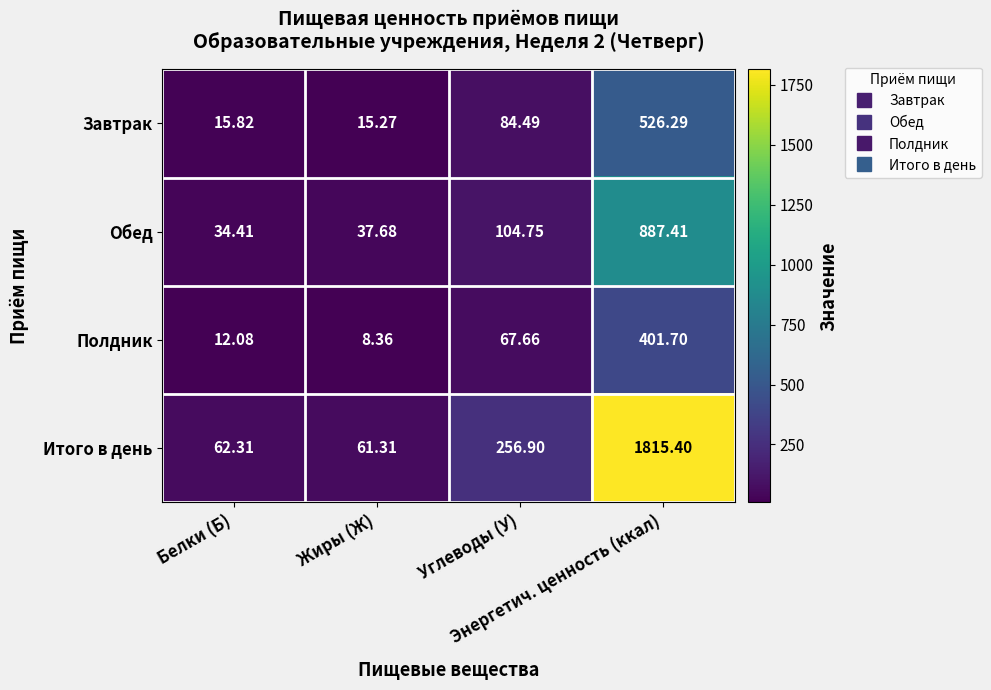

Count the number of categories in the chart.

4